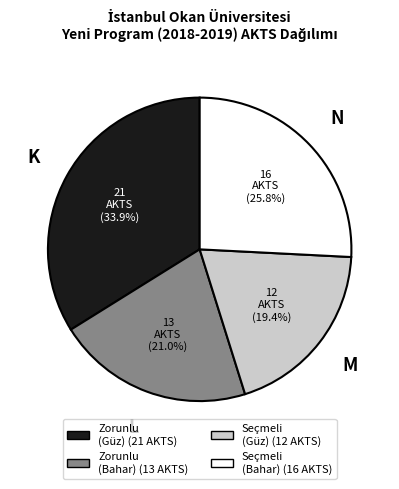

Does any single category account for the majority?

No